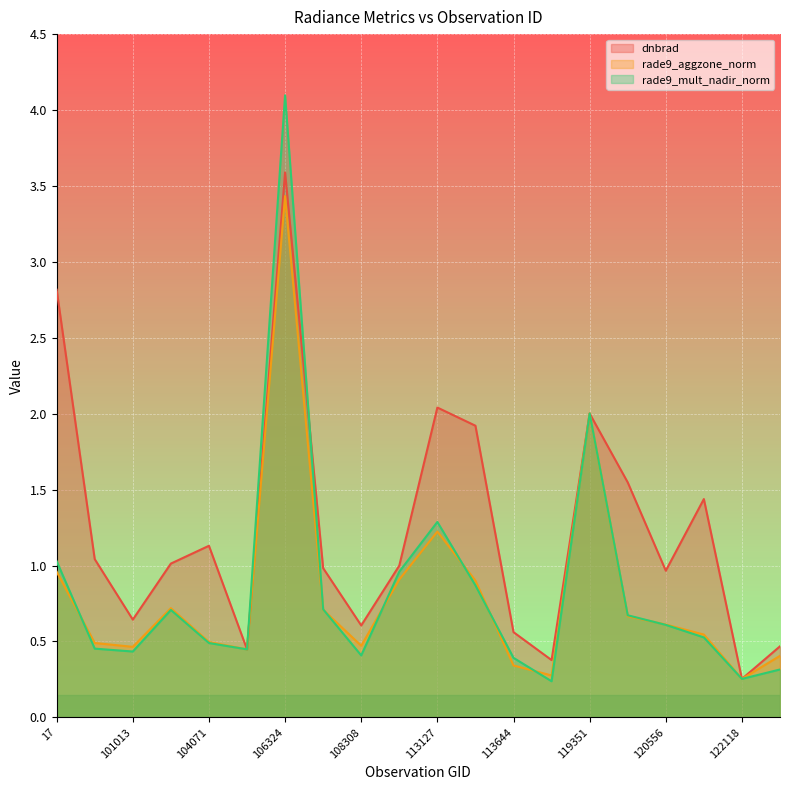

Which series has the largest range (max minus min)?

rade9_mult_nadir_norm